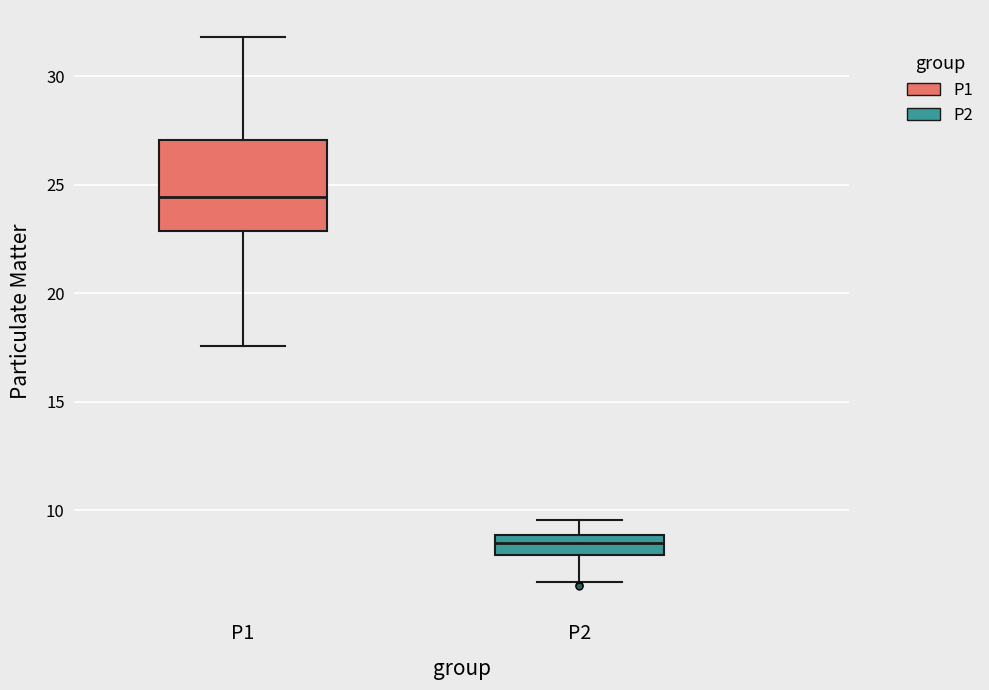

Reading left to right, transcribe this box plot: for each box, give where its median line is, the range the box spans, and where its two whiskers end, as read against the y-axis. The values are not printed on the chart, so give them approximately, as read against the axis.

P1: median 24.5, box 23.0 to 27.0, whiskers 17.5 to 32.0
P2: median 8.5, box 8.0 to 9.0, whiskers 6.5 to 9.5